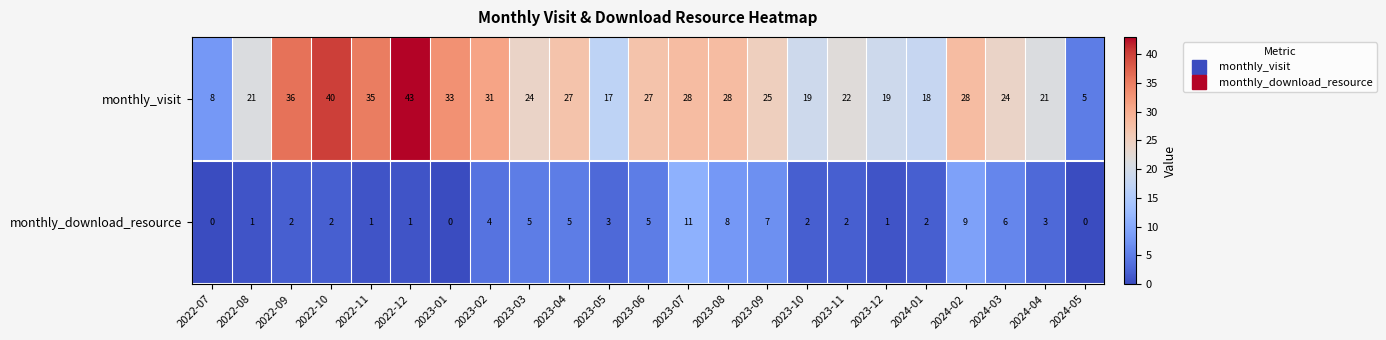

Between 2022-10 and 2023-07, which series saw the biggest shift?

monthly_visit